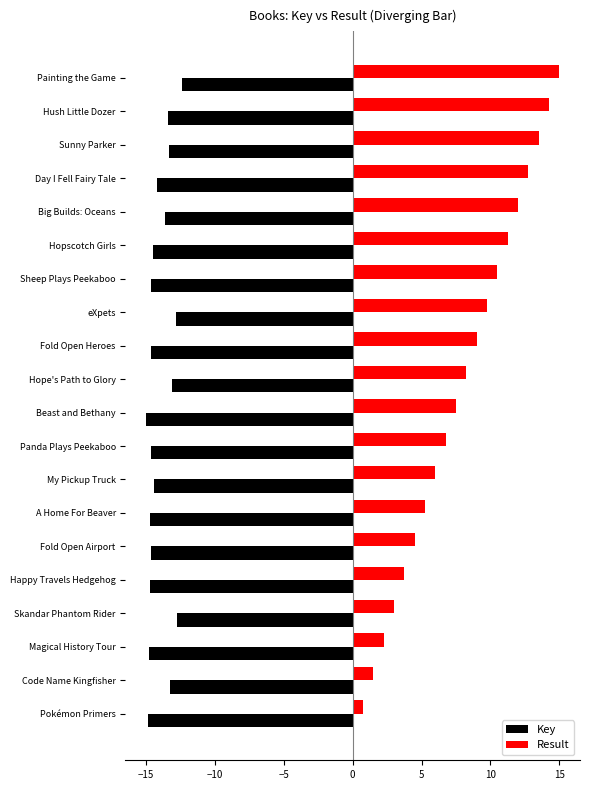

List the labels in order of Result value, smallest first.

Pokémon Primers, Code Name Kingfisher, Magical History Tour, Skandar Phantom Rider, Happy Travels Hedgehog, Fold Open Airport, A Home For Beaver, My Pickup Truck, Panda Plays Peekaboo, Beast and Bethany, Hope's Path to Glory, Fold Open Heroes, eXpets, Sheep Plays Peekaboo, Hopscotch Girls, Big Builds: Oceans, Day I Fell Fairy Tale, Sunny Parker, Hush Little Dozer, Painting the Game